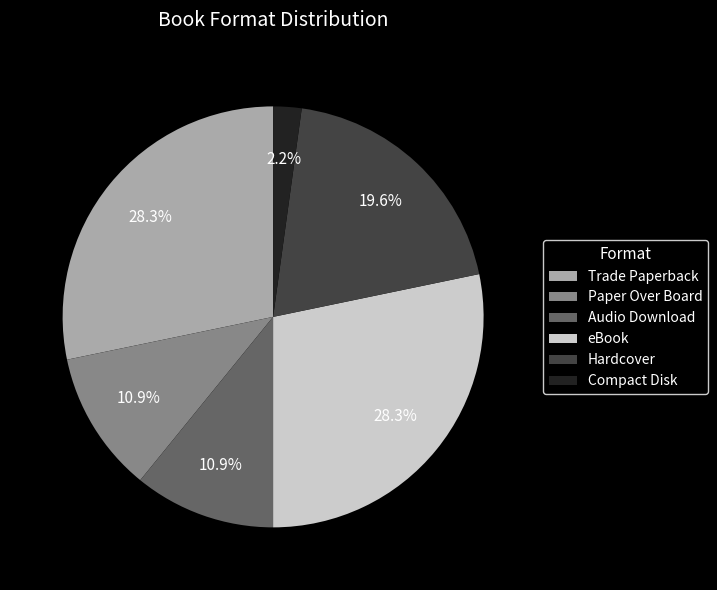

True or false: Compact Disk accounts for 2% of the total.

True